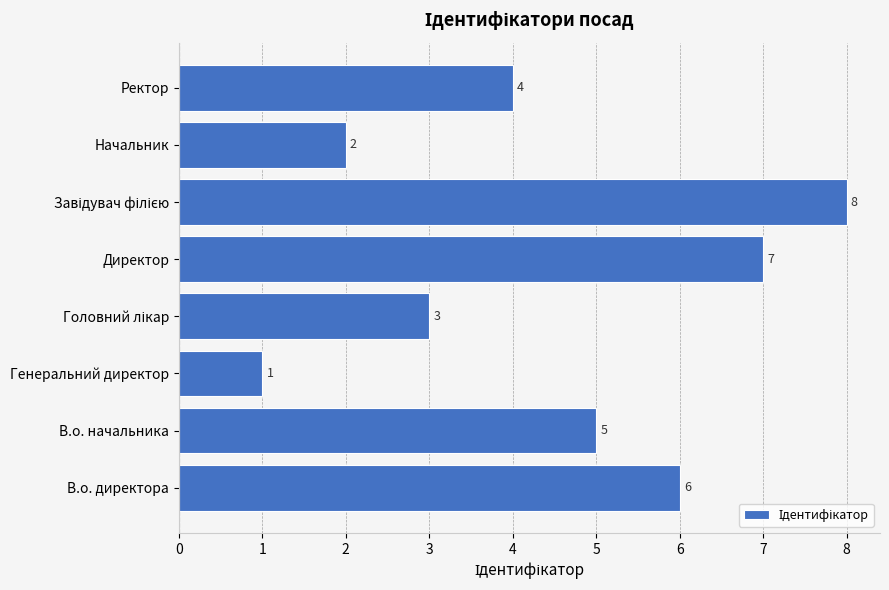

How many bars are there in total?

8